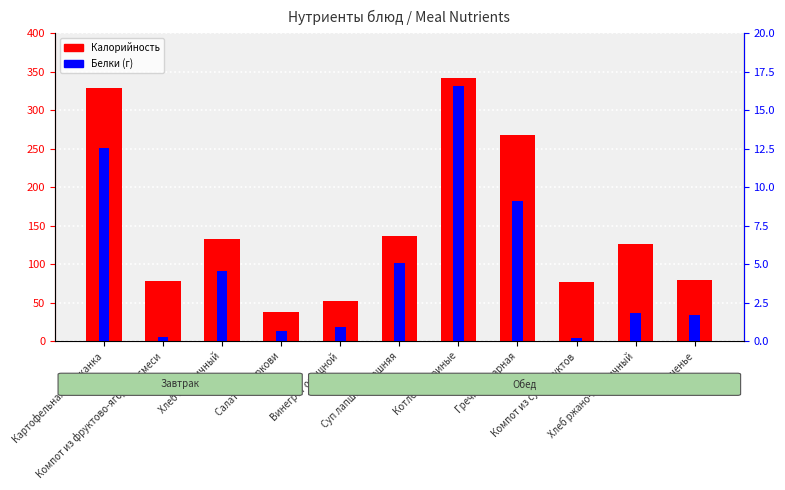

How many distinct data groups are displayed?

2